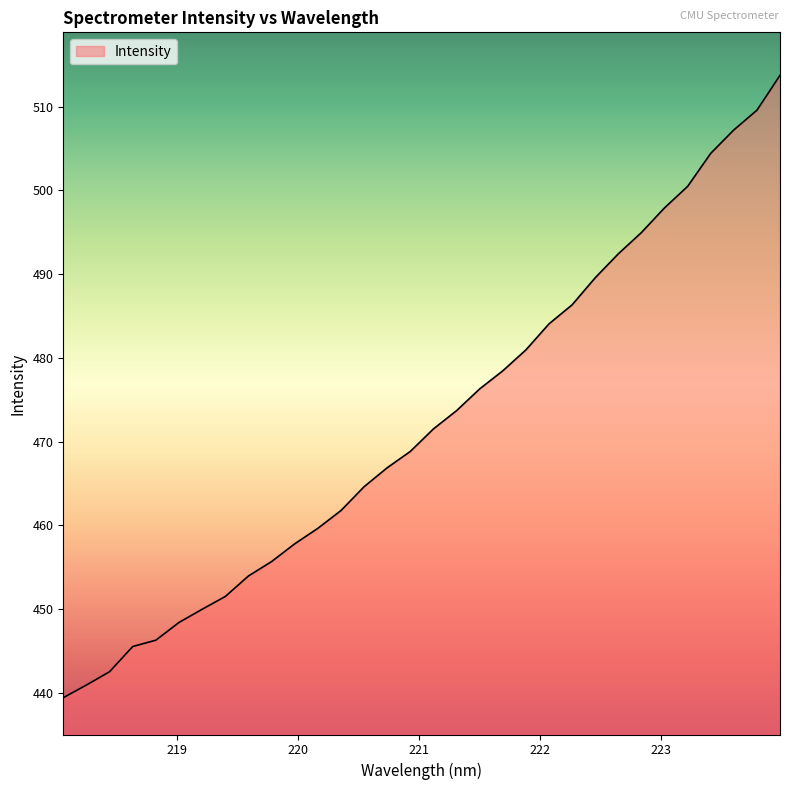

Reading right to left, what are all the values shown in this chart?

513.7	509.6	507.2	504.4	500.5	497.9	495.0	492.4	489.6	486.3	484.1	480.9	478.4	476.3	473.7	471.5	468.8	466.9	464.6	461.8	459.6	457.8	455.7	454.0	451.5	450.0	448.4	446.3	445.5	442.5	440.9	439.4